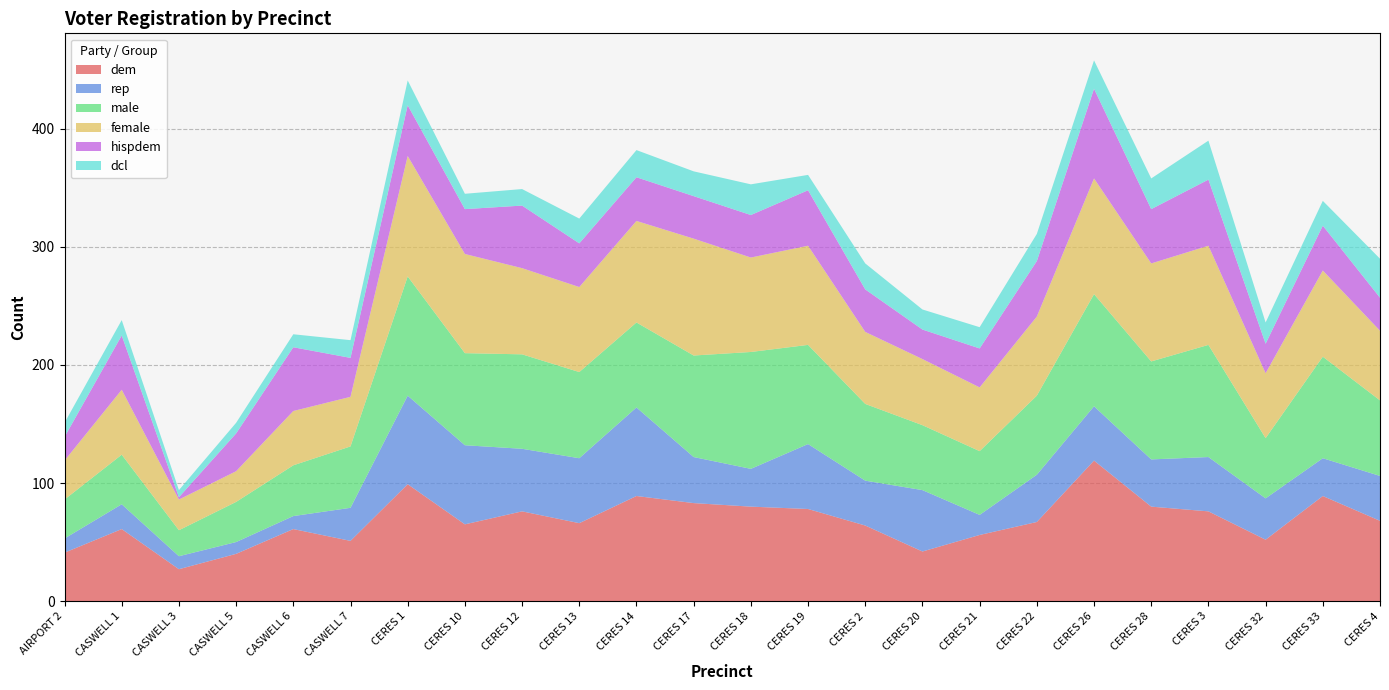

Reading right to left, what are all the values shown in this chart?

dem: CERES 4=68	CERES 33=89	CERES 32=52	CERES 3=76	CERES 28=80	CERES 26=119	CERES 22=67	CERES 21=56	CERES 20=42	CERES 2=64	CERES 19=78	CERES 18=80	CERES 17=83	CERES 14=89	CERES 13=66	CERES 12=76	CERES 10=65	CERES 1=99	CASWELL 7=51	CASWELL 6=61	CASWELL 5=40	CASWELL 3=27	CASWELL 1=61	AIRPORT 2=41
rep: CERES 4=38	CERES 33=32	CERES 32=35	CERES 3=46	CERES 28=40	CERES 26=46	CERES 22=40	CERES 21=17	CERES 20=52	CERES 2=38	CERES 19=55	CERES 18=32	CERES 17=39	CERES 14=75	CERES 13=55	CERES 12=53	CERES 10=67	CERES 1=75	CASWELL 7=28	CASWELL 6=11	CASWELL 5=10	CASWELL 3=11	CASWELL 1=21	AIRPORT 2=12
male: CERES 4=64	CERES 33=86	CERES 32=51	CERES 3=95	CERES 28=83	CERES 26=95	CERES 22=67	CERES 21=54	CERES 20=55	CERES 2=65	CERES 19=84	CERES 18=99	CERES 17=86	CERES 14=72	CERES 13=73	CERES 12=80	CERES 10=78	CERES 1=101	CASWELL 7=52	CASWELL 6=43	CASWELL 5=34	CASWELL 3=22	CASWELL 1=42	AIRPORT 2=33
female: CERES 4=59	CERES 33=73	CERES 32=55	CERES 3=84	CERES 28=83	CERES 26=98	CERES 22=67	CERES 21=54	CERES 20=56	CERES 2=61	CERES 19=84	CERES 18=80	CERES 17=99	CERES 14=86	CERES 13=72	CERES 12=73	CERES 10=84	CERES 1=102	CASWELL 7=42	CASWELL 6=46	CASWELL 5=26	CASWELL 3=26	CASWELL 1=55	AIRPORT 2=33
hispdem: CERES 4=28	CERES 33=38	CERES 32=25	CERES 3=56	CERES 28=46	CERES 26=76	CERES 22=47	CERES 21=33	CERES 20=25	CERES 2=36	CERES 19=47	CERES 18=36	CERES 17=36	CERES 14=37	CERES 13=37	CERES 12=53	CERES 10=38	CERES 1=43	CASWELL 7=33	CASWELL 6=54	CASWELL 5=32	CASWELL 3=2	CASWELL 1=46	AIRPORT 2=20
dcl: CERES 4=33	CERES 33=21	CERES 32=18	CERES 3=33	CERES 28=26	CERES 26=24	CERES 22=23	CERES 21=18	CERES 20=17	CERES 2=22	CERES 19=13	CERES 18=26	CERES 17=21	CERES 14=23	CERES 13=21	CERES 12=14	CERES 10=13	CERES 1=21	CASWELL 7=15	CASWELL 6=11	CASWELL 5=9	CASWELL 3=6	CASWELL 1=13	AIRPORT 2=12